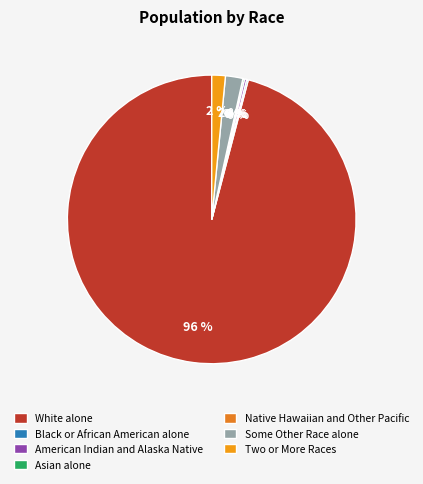

To the nearest percent, what is the combined percentage of Black or African American alone and Two or More Races?

2%